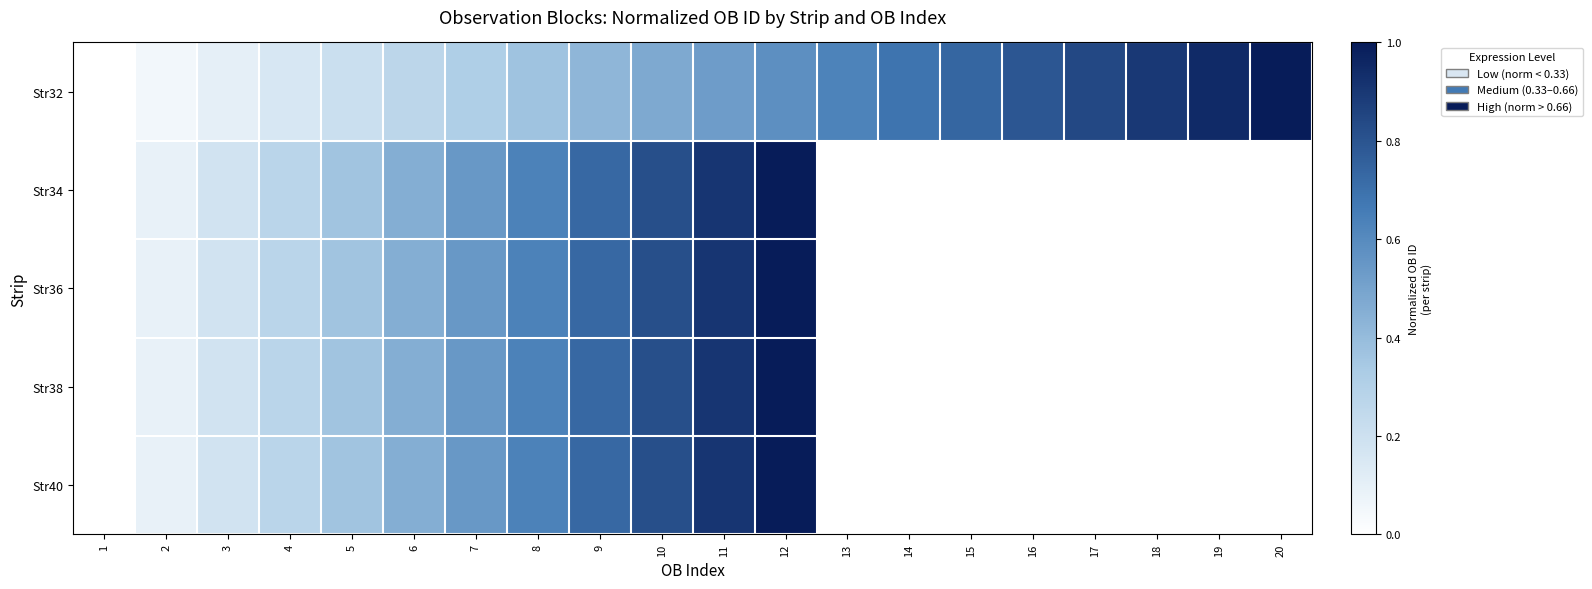

What is the spread (max minus min) of values at 9?

0.3